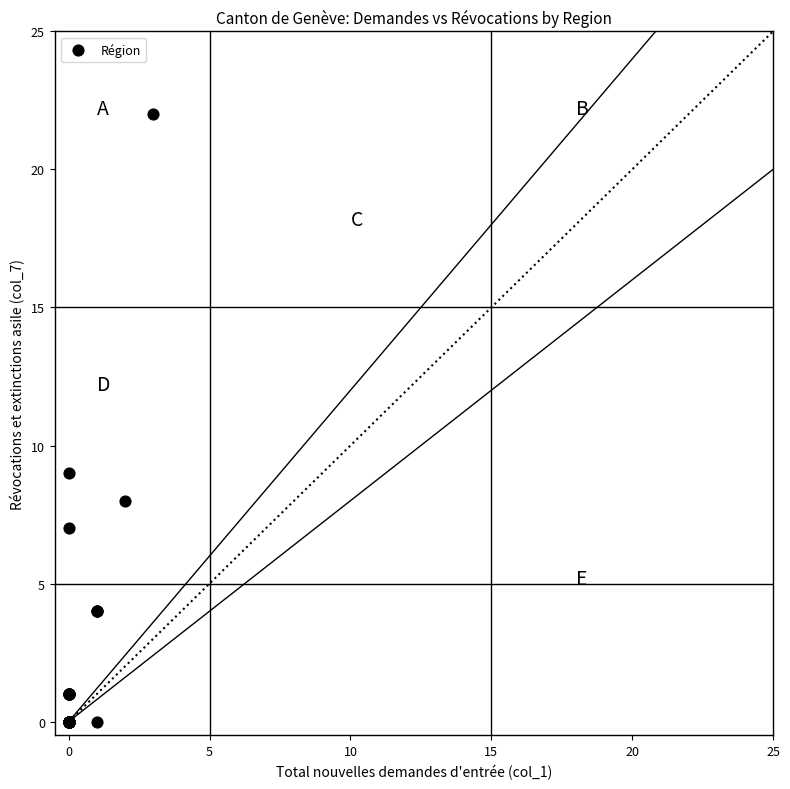

What Y value in the scatter plot is closest to 11?

9